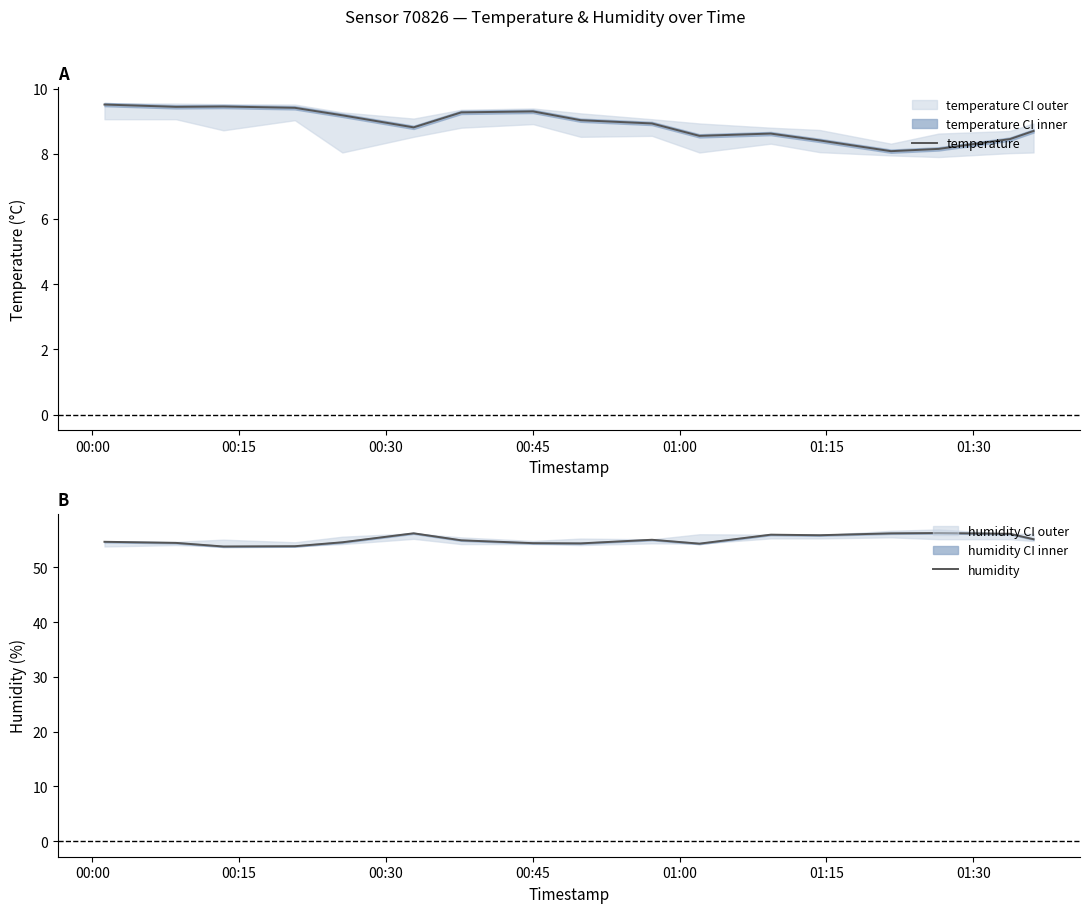

What is the lowest value of the temperature series?

8.1